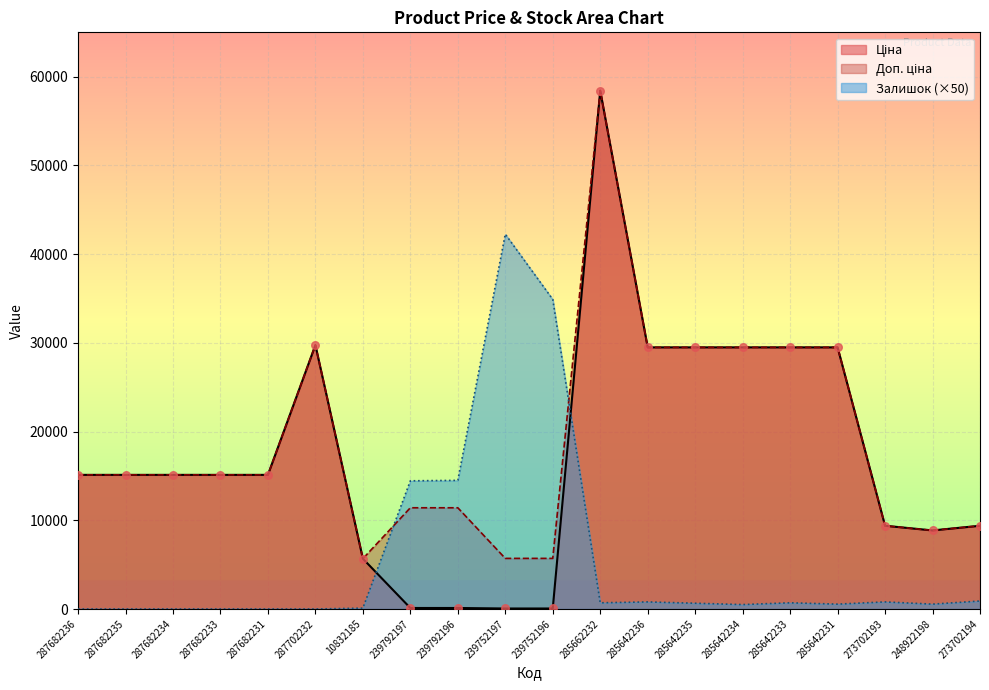

What is the total value across all series at 287682233?

30240.0